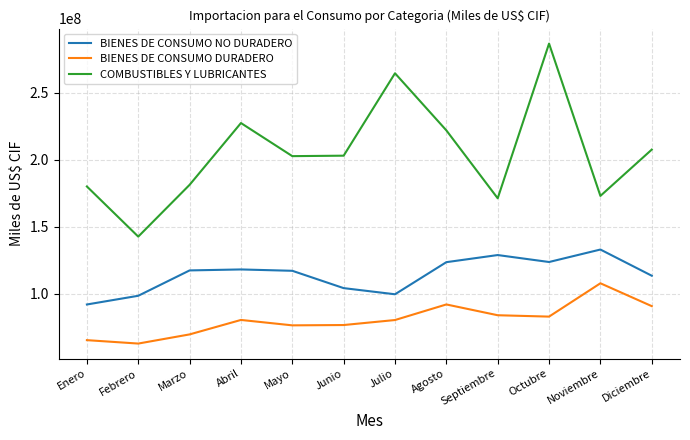

True or false: BIENES DE CONSUMO NO DURADERO has a value of 117980430.6 at Abril.

True